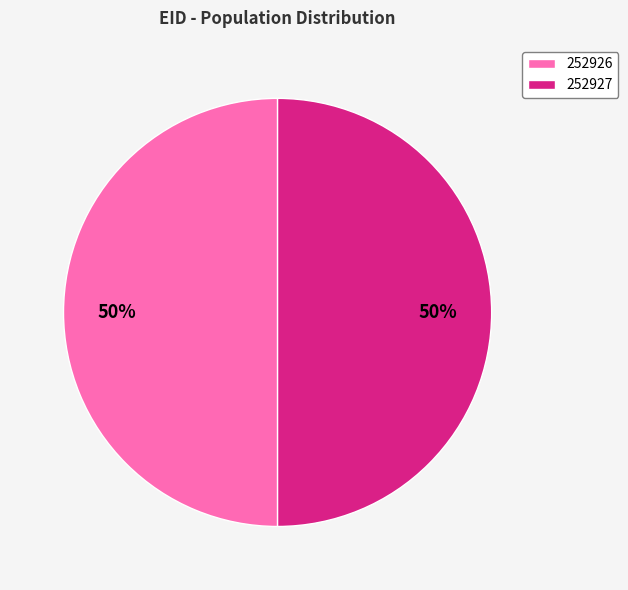

What is the ratio of the value at 252926 to the value at 252927?

1.0